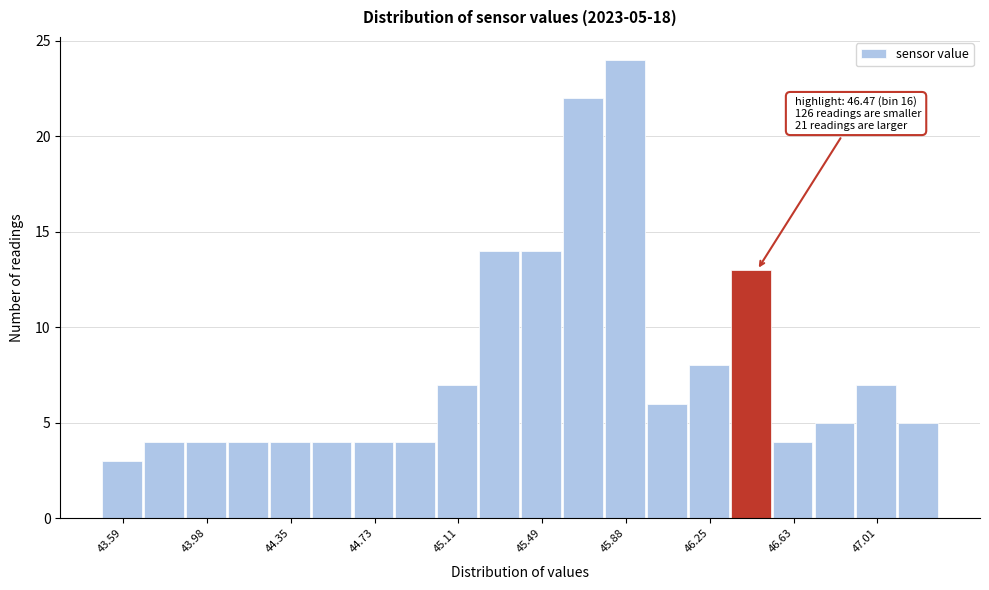

Around what value on the x-axis is the tallest bar? Give the approximate position of its centre, as read against the axis.

45.85